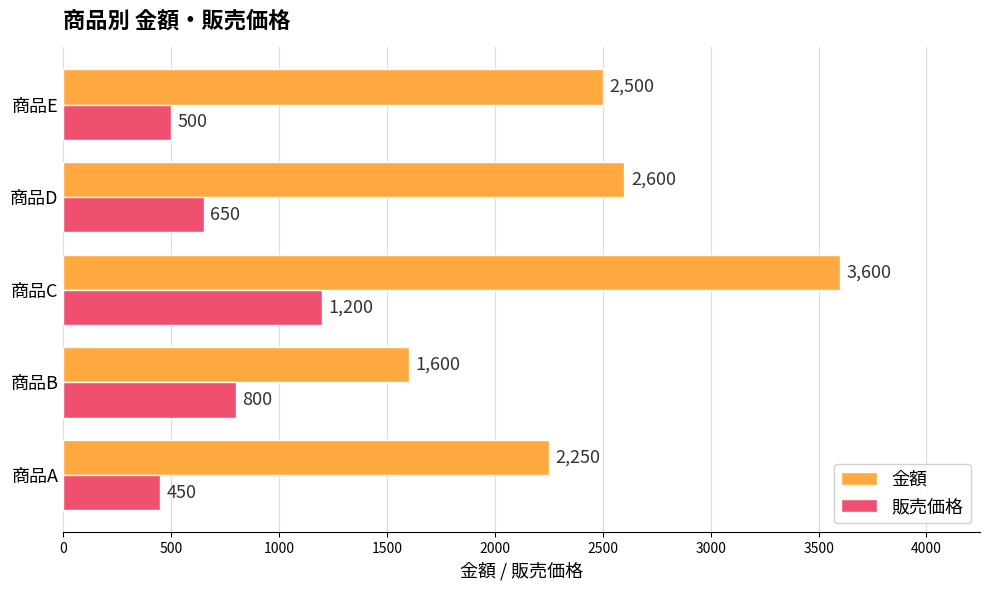

Which series changed the most between 商品C and 商品E?

金額